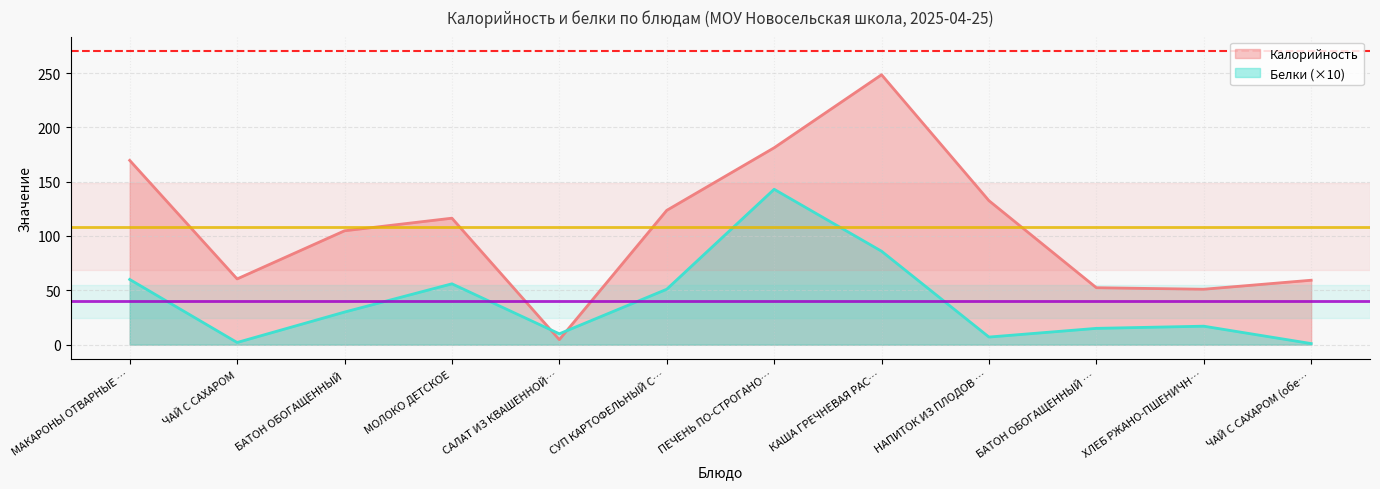

List the series in order of their overall mean, lowest first.

Белки (×10), Калорийность